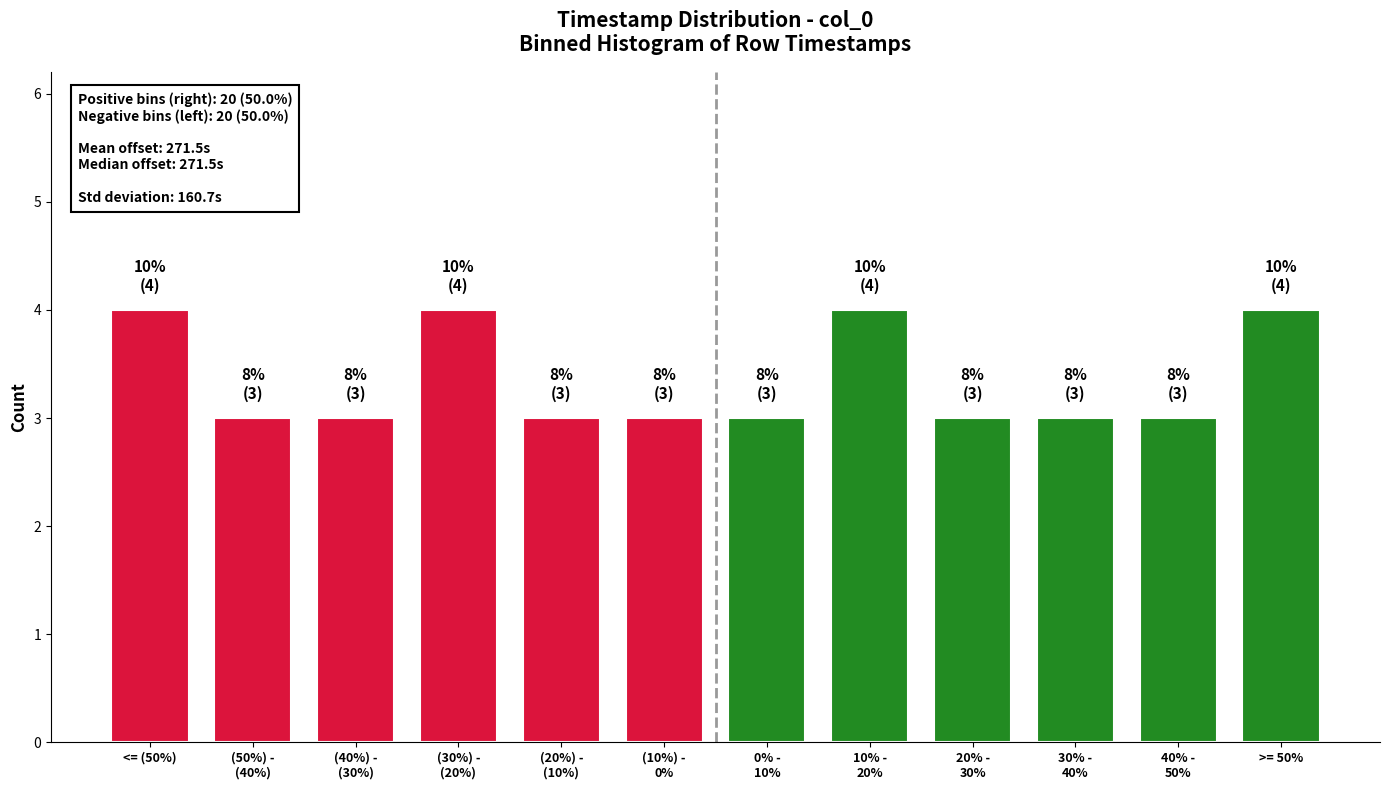

Reading left to right, list all the values displayed in this chart.

4	3	3	4	3	3	3	4	3	3	3	4